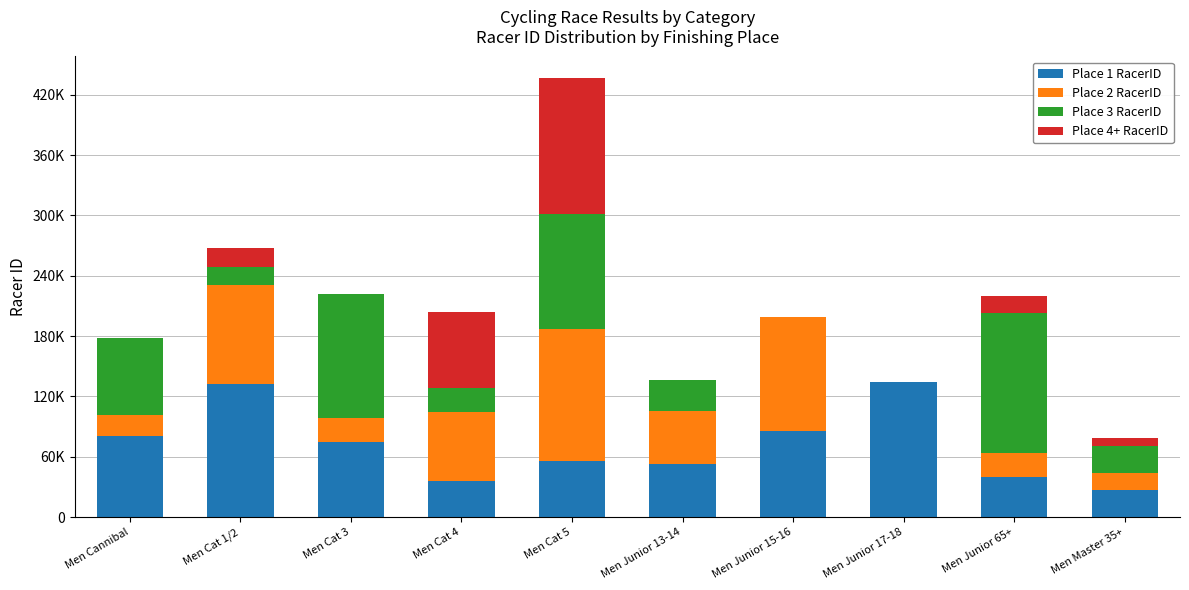

What are all the series names shown in the legend?

Place 1 RacerID, Place 2 RacerID, Place 3 RacerID, Place 4+ RacerID